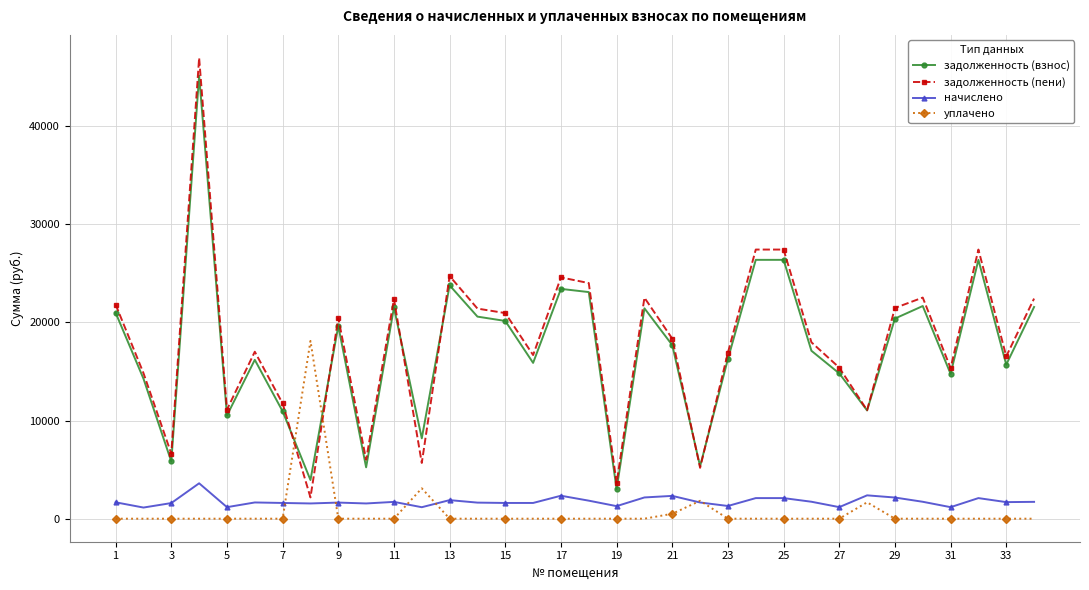

After their last crossing, which series has the higher values: задолженность (пени) or уплачено?

задолженность (пени)